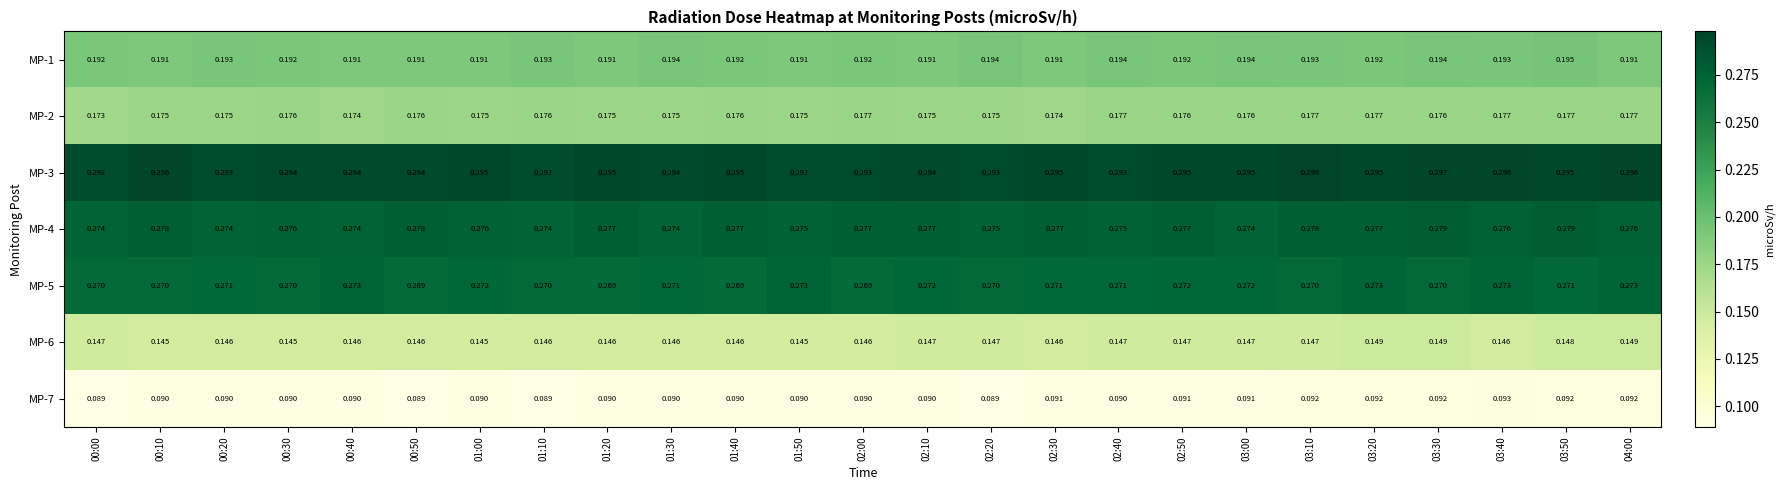

Is the value of MP-4 at 00:00 greater than the value of MP-5 at 04:00?

Yes